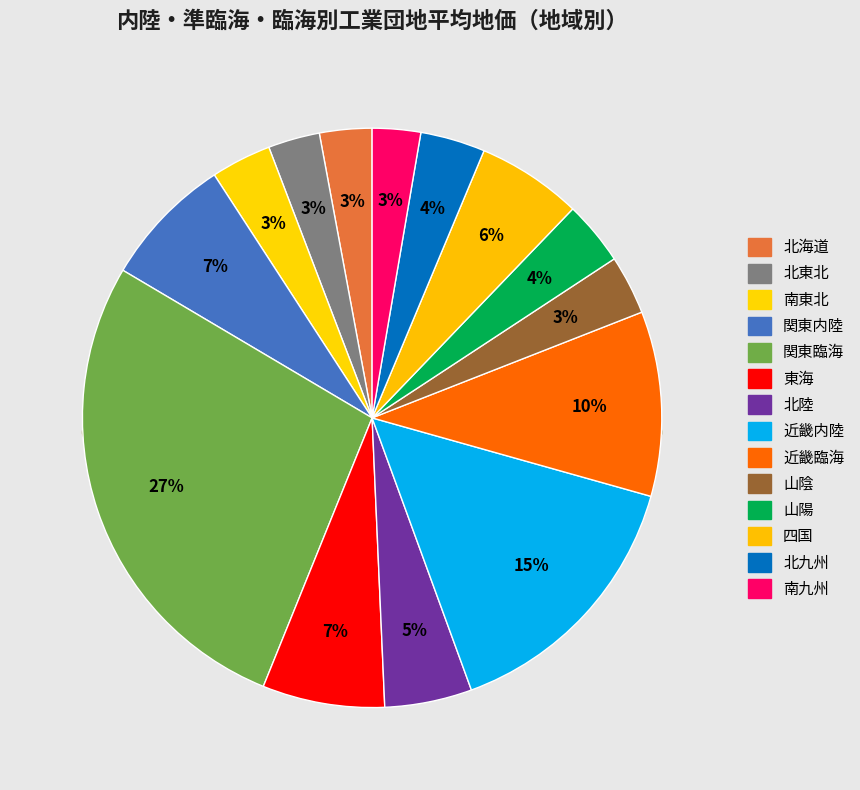

Is it true that 北陸 is 5% of the pie?

True